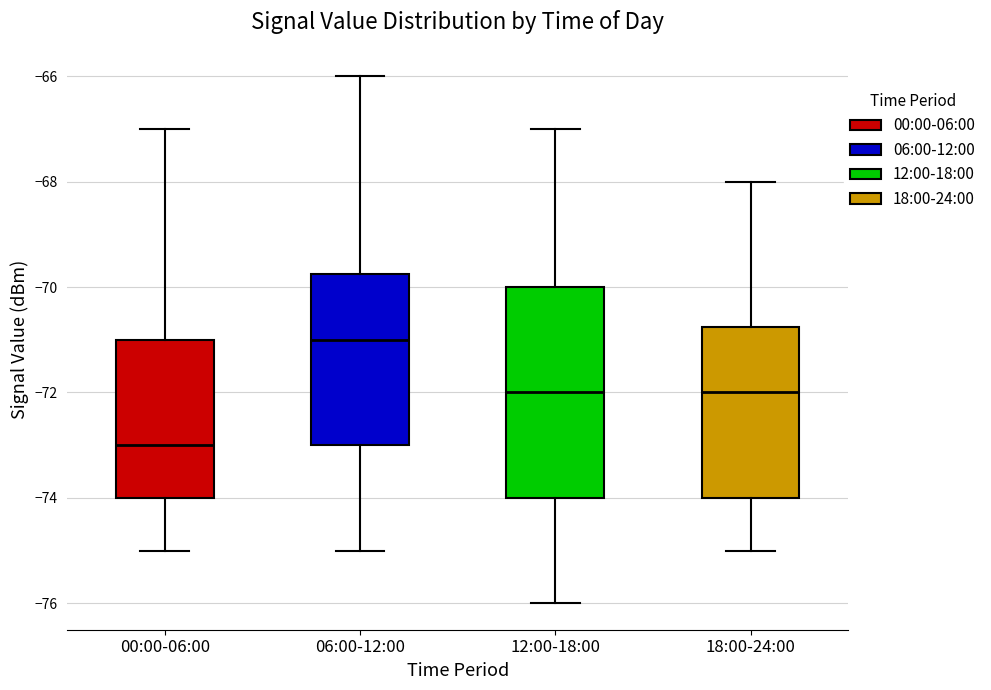

Where does the median line of the box for 12:00-18:00 sit on the y-axis? The values are not printed on the chart, so give them approximately, as read against the axis.

-72.0